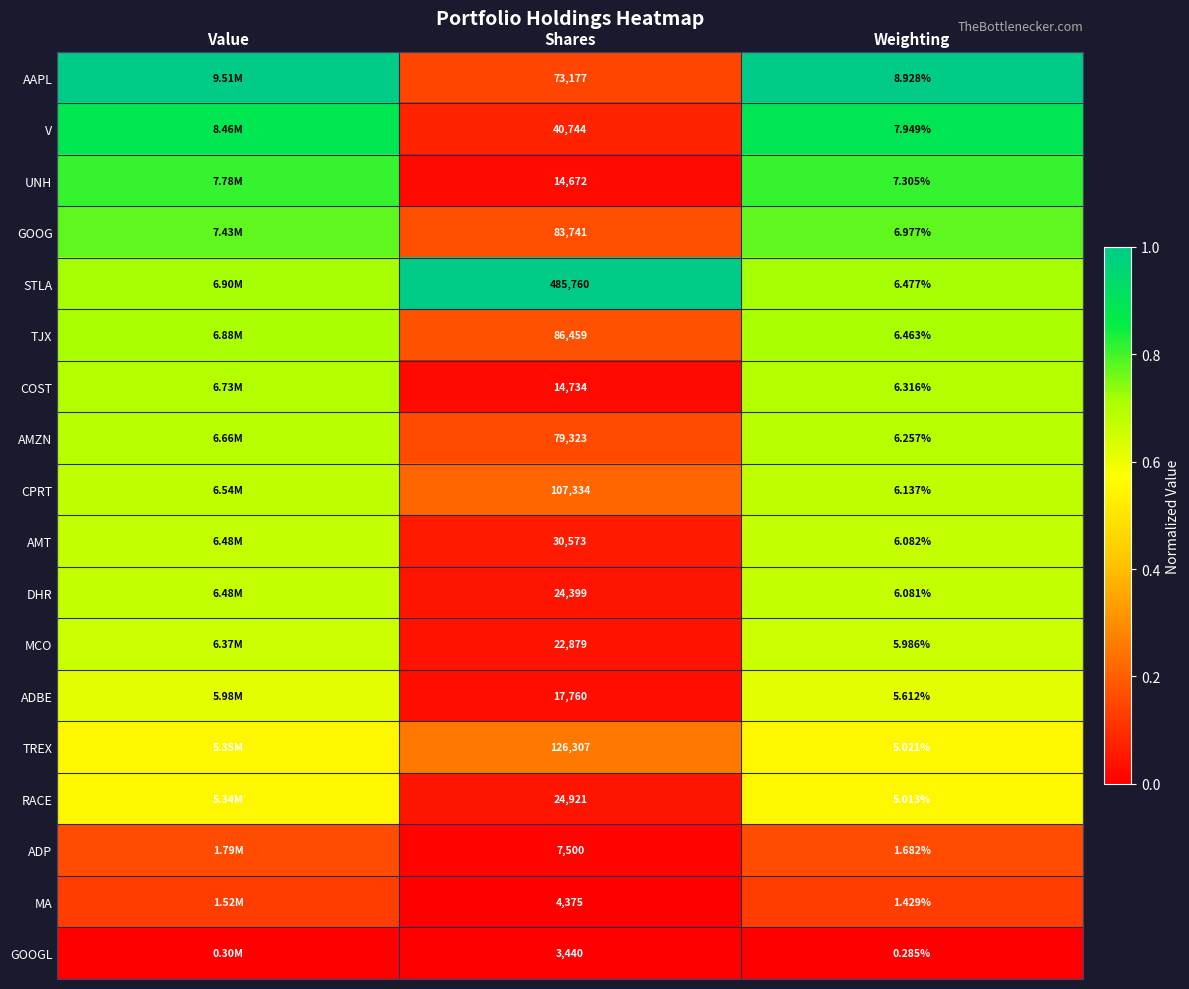

Is the value of GOOGL at Weighting greater than the value of ADBE at Shares?

No